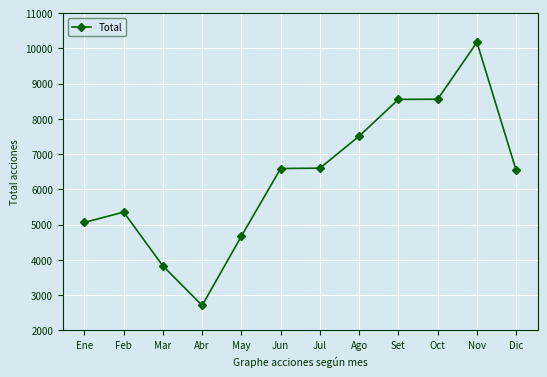

What is the label of the 7th point from the left?

Jul